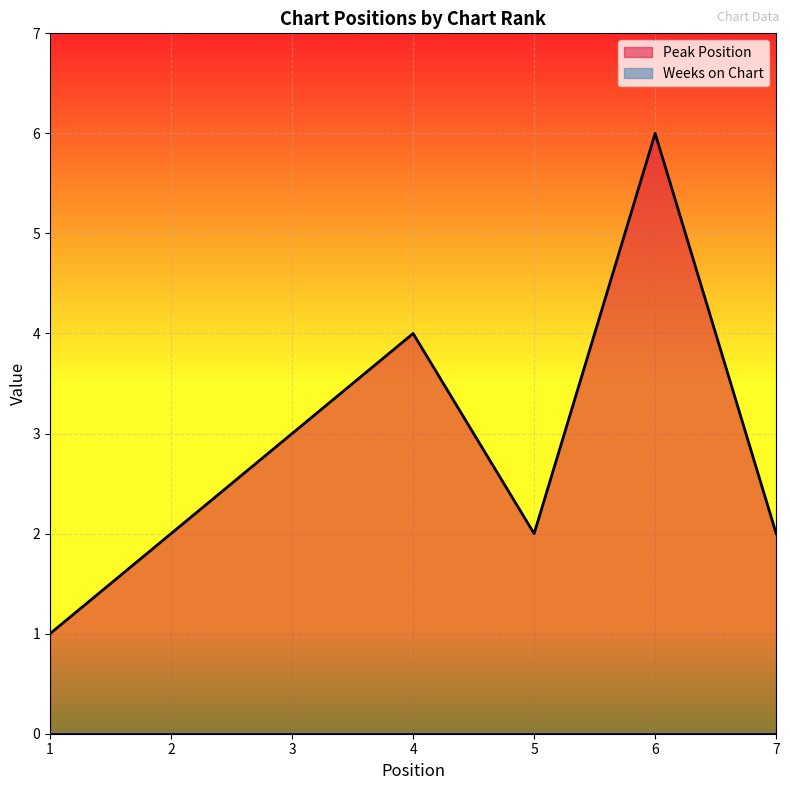

Where does the data first go above 2?

3